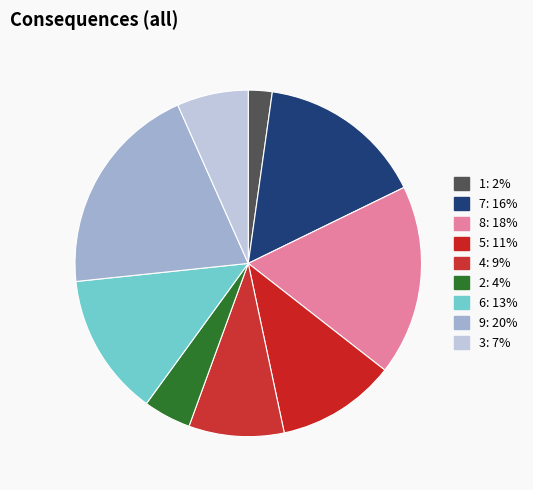

How many slices are in this pie chart?

9